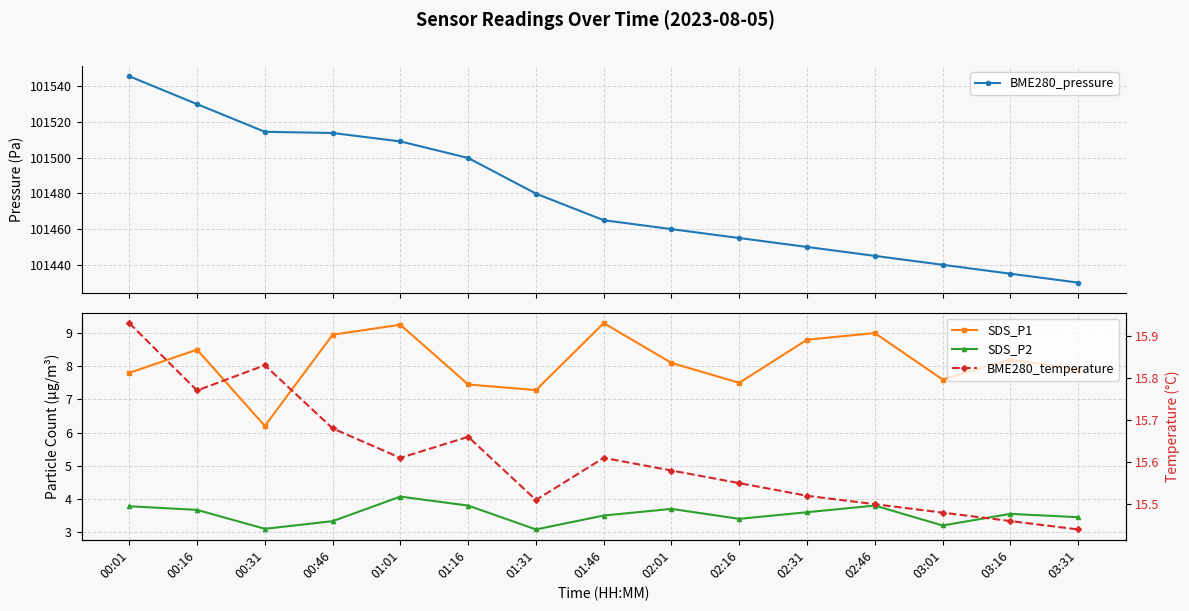

What is the difference between the second highest and second lowest values in the SDS_P1 series?

2.0